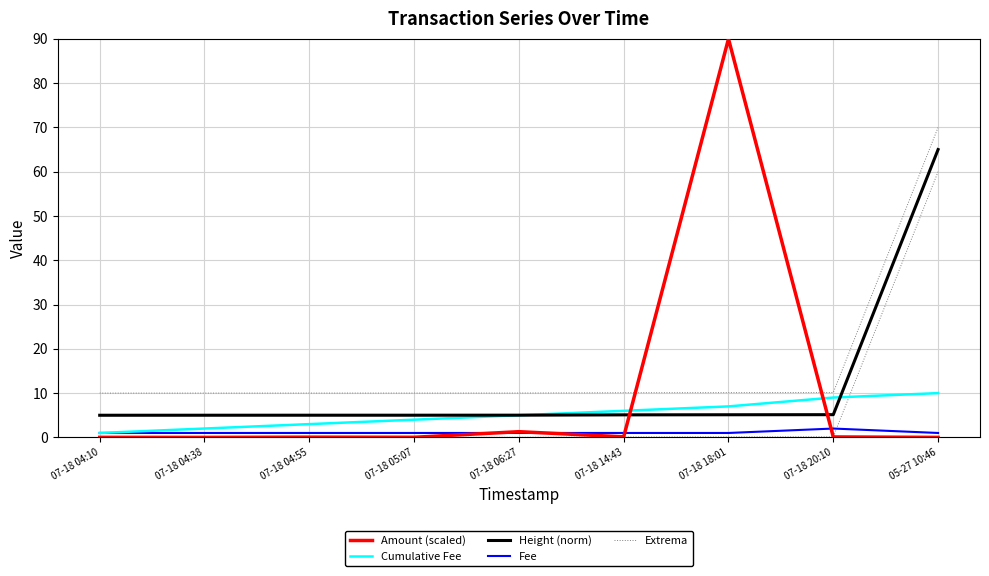

What is the label of the 3rd point from the right?

07-18 18:01